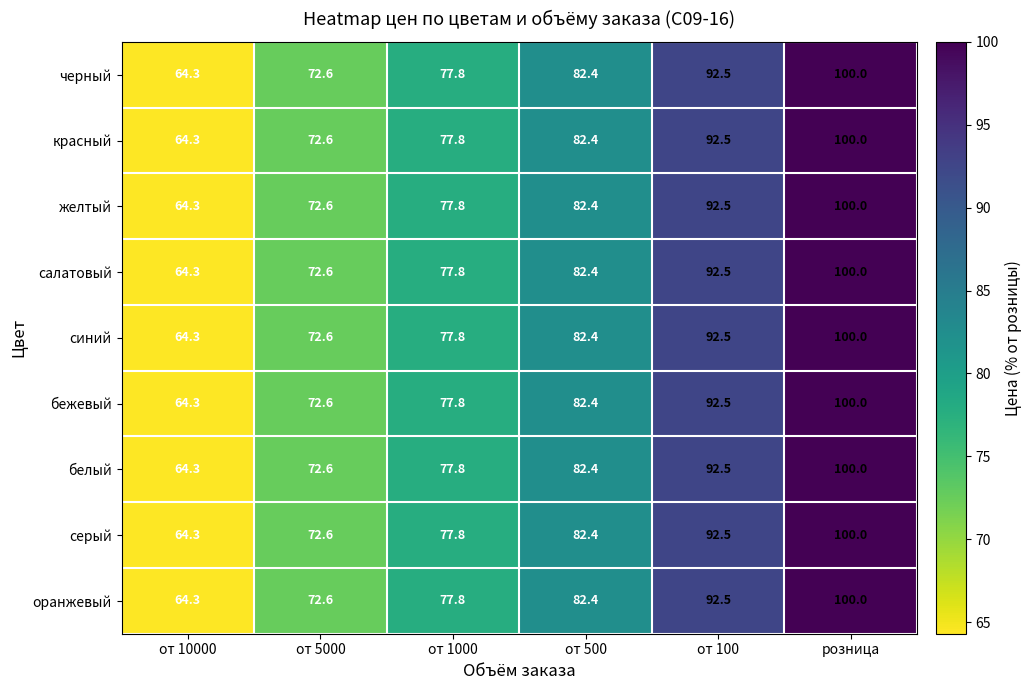

At which category is the sum across all series the highest?

розница